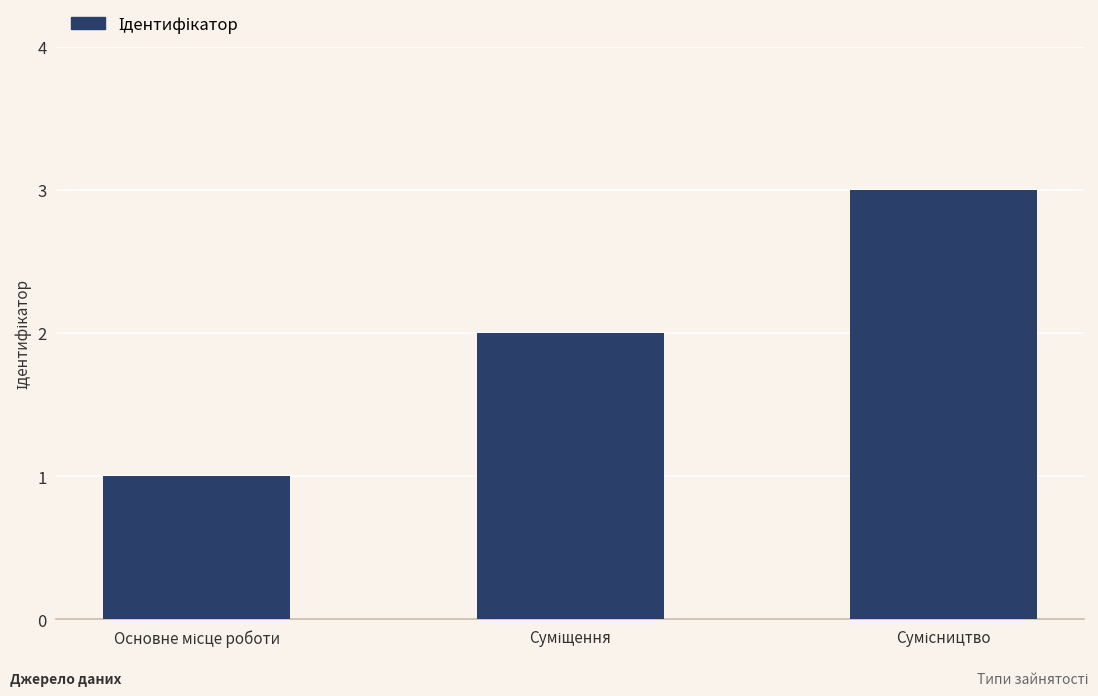

What is the maximum value shown in the chart?

3